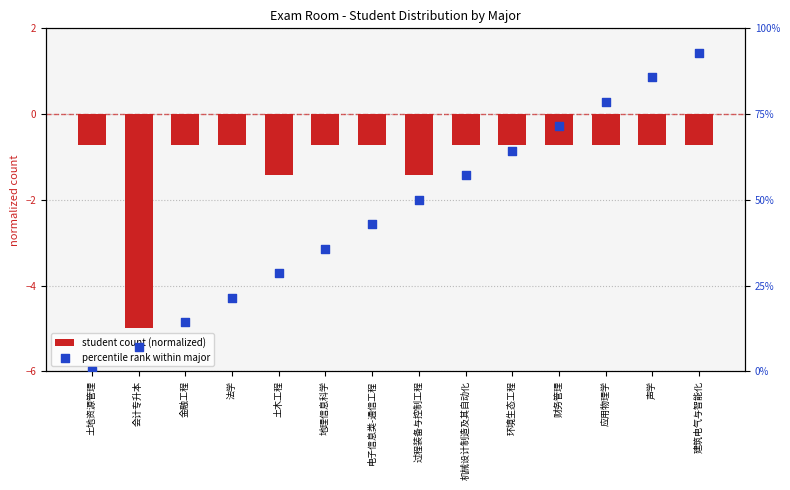

What are all the series names shown in the legend?

student count (normalized), percentile rank within major